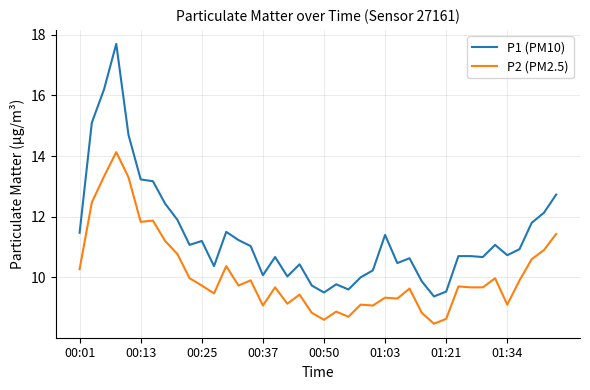

What is the greatest value displayed?

17.7